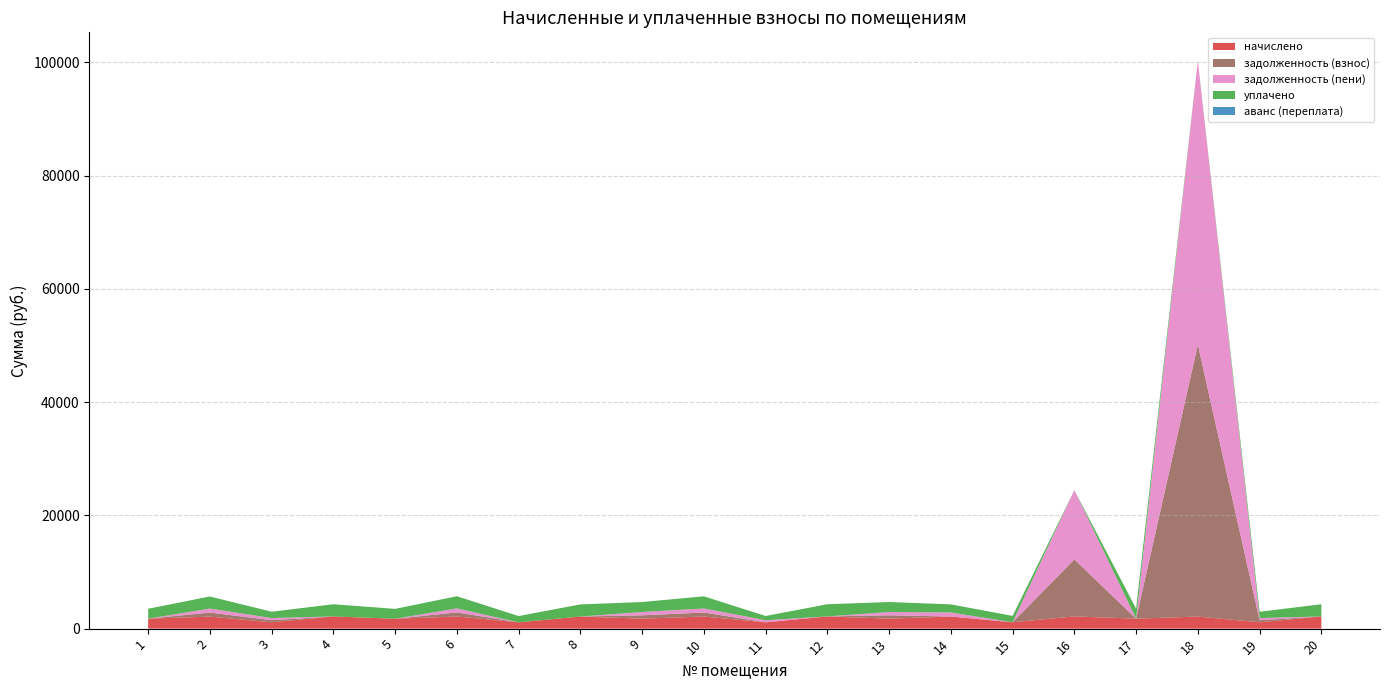

Reading left to right, extract all data points from this chart.

начислено: 1=1758.7	2=2127.4	3=1120.9	4=2153.2	5=1744.0	6=2145.8	7=1109.8	8=2138.5	9=1762.4	10=2138.5	11=1117.2	12=2153.2	13=1762.4	14=2142.2	15=1124.5	16=2156.9	17=1762.4	18=2127.4	19=1117.2	20=2153.2
задолженность (взнос): 1=0.0	2=709.1	3=373.6	4=0.0	5=0.0	6=715.3	7=0.0	8=0.0	9=587.5	10=712.8	11=0.0	12=0.0	13=587.5	14=0.0	15=0.0	16=10065.6	17=0.0	18=48021.5	19=372.4	20=0.0
задолженность (пени): 1=0.0	2=709.1	3=373.6	4=0.0	5=0.0	6=715.3	7=0.0	8=0.0	9=587.5	10=712.8	11=372.4	12=0.0	13=587.5	14=714.0	15=0.0	16=12222.5	17=0.0	18=50148.9	19=372.4	20=0.0
уплачено: 1=1758.7	2=2127.4	3=1120.9	4=2153.2	5=1744.0	6=2145.8	7=1109.8	8=2138.5	9=1762.4	10=2138.5	11=744.8	12=2153.2	13=1762.4	14=1428.1	15=1124.5	16=0.0	17=1762.4	18=0.0	19=1117.2	20=2153.2
аванс (переплата): 1=0.0	2=0.0	3=0.0	4=0.0	5=0.0	6=0.0	7=0.0	8=0.0	9=0.0	10=0.0	11=0.0	12=0.0	13=0.0	14=0.0	15=0.0	16=0.0	17=0.0	18=0.0	19=0.0	20=0.0